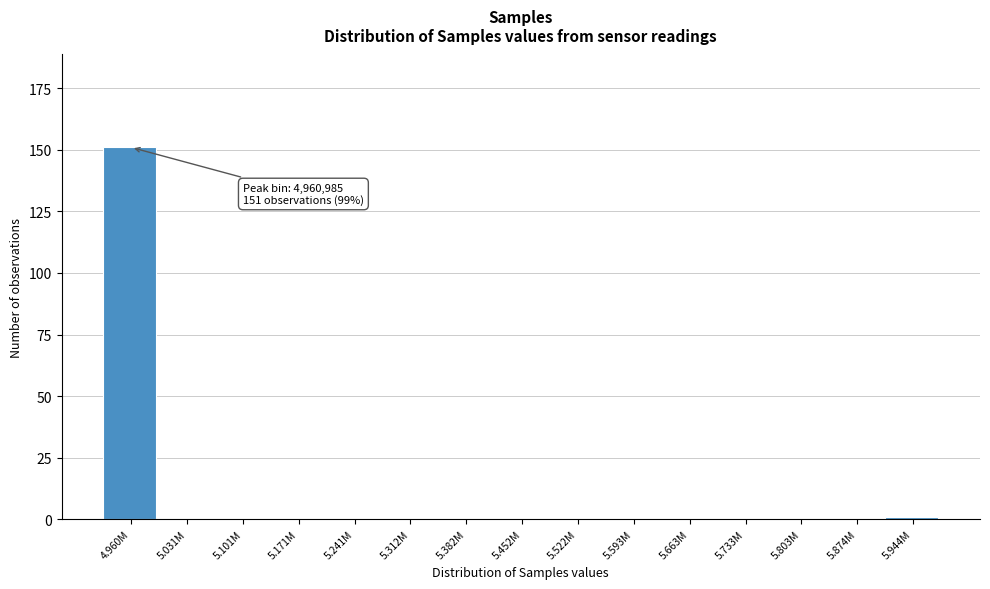

Reading left to right, transcribe all the data shown in this chart.

4.960M=151	5.031M=0	5.101M=0	5.171M=0	5.241M=0	5.312M=0	5.382M=0	5.452M=0	5.522M=0	5.593M=0	5.663M=0	5.733M=0	5.803M=0	5.874M=0	5.944M=1